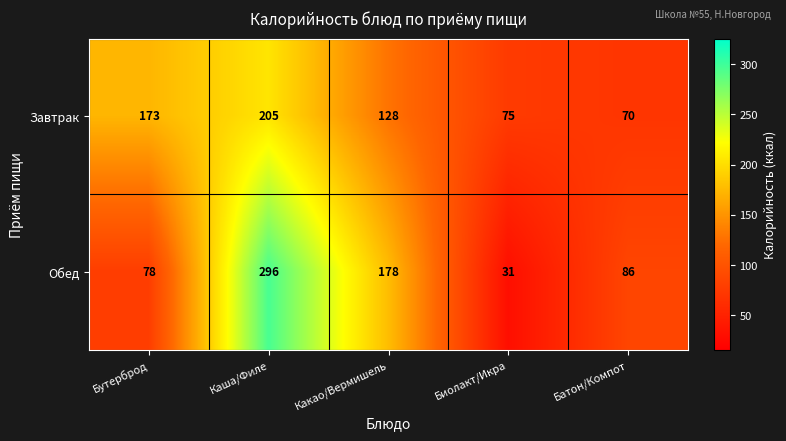

What value does the Обед series have at Биолакт/Икра?

31